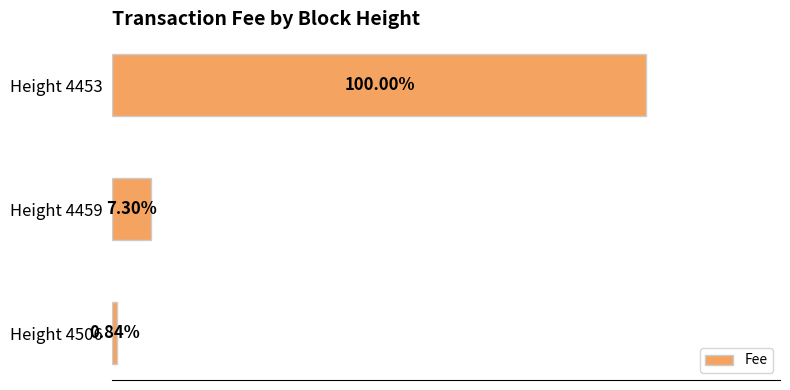

Does the chart contain any negative values?

No